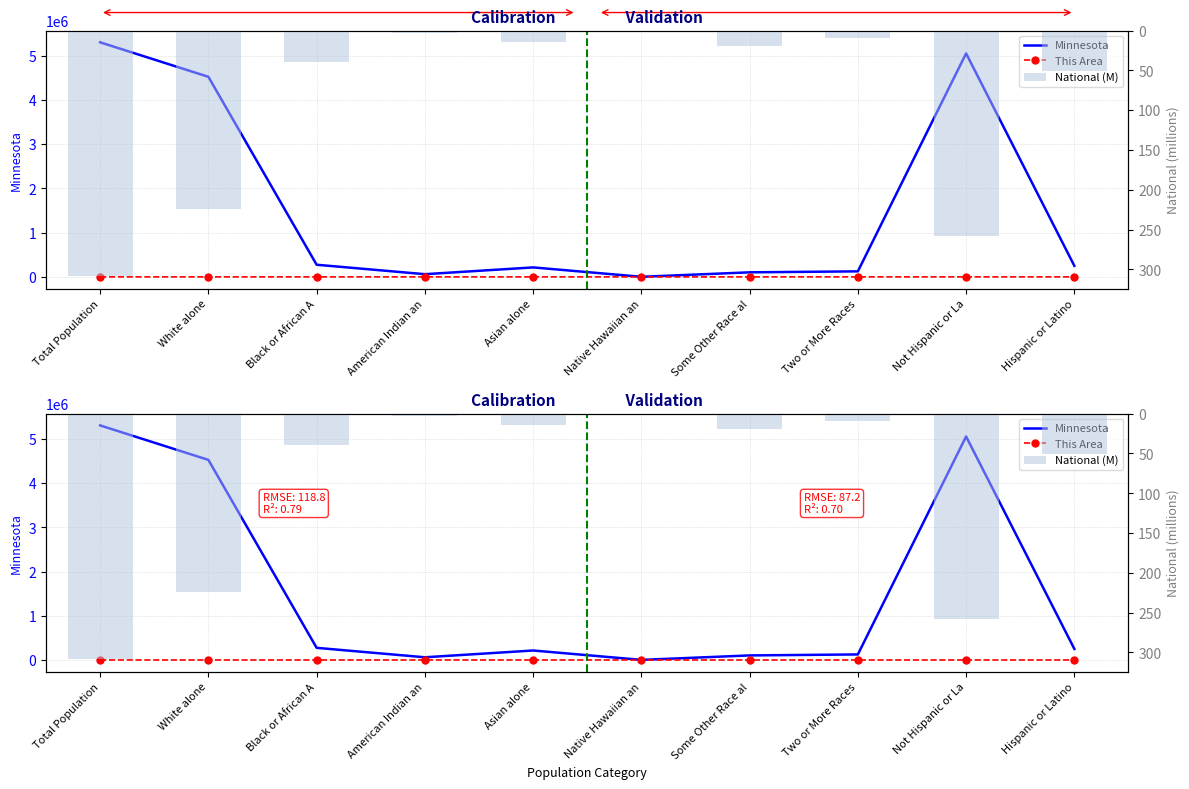

How many values in the Minnesota series exceed 250258?

4